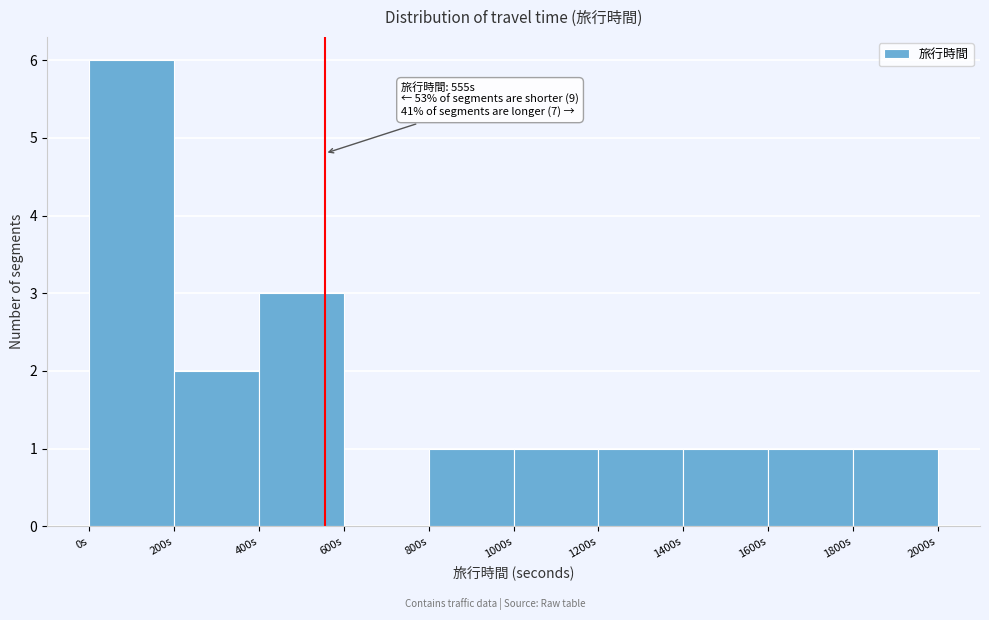

Which range on the x-axis has the tallest bar?

0 to 200